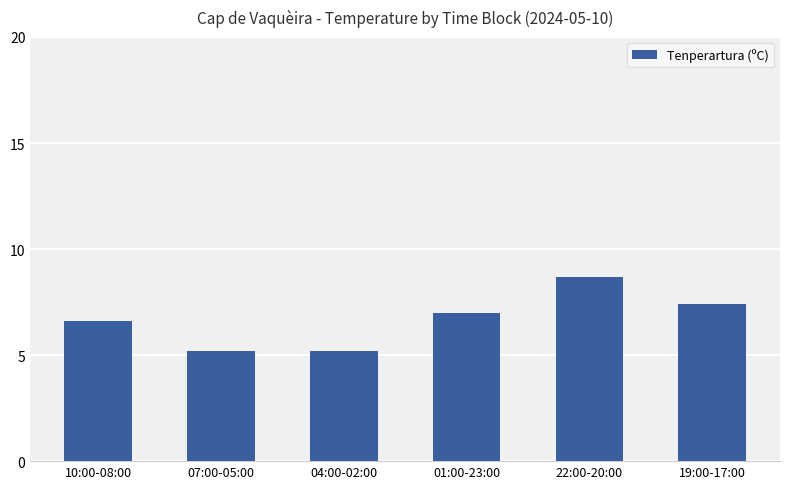

Reading left to right, transcribe all the data shown in this chart.

10:00-08:00=6.6	07:00-05:00=5.2	04:00-02:00=5.2	01:00-23:00=7.0	22:00-20:00=8.7	19:00-17:00=7.4